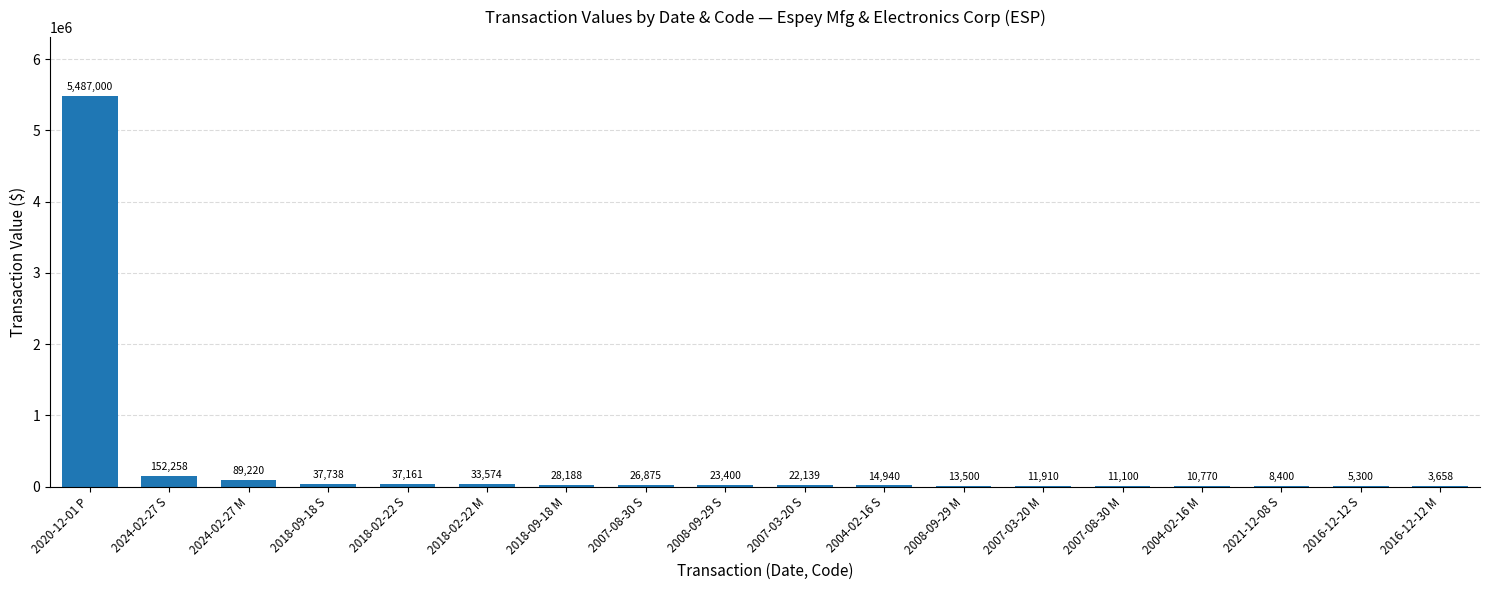

The chart shows a value of 13500 at 2008-09-29 M. True or false?

True